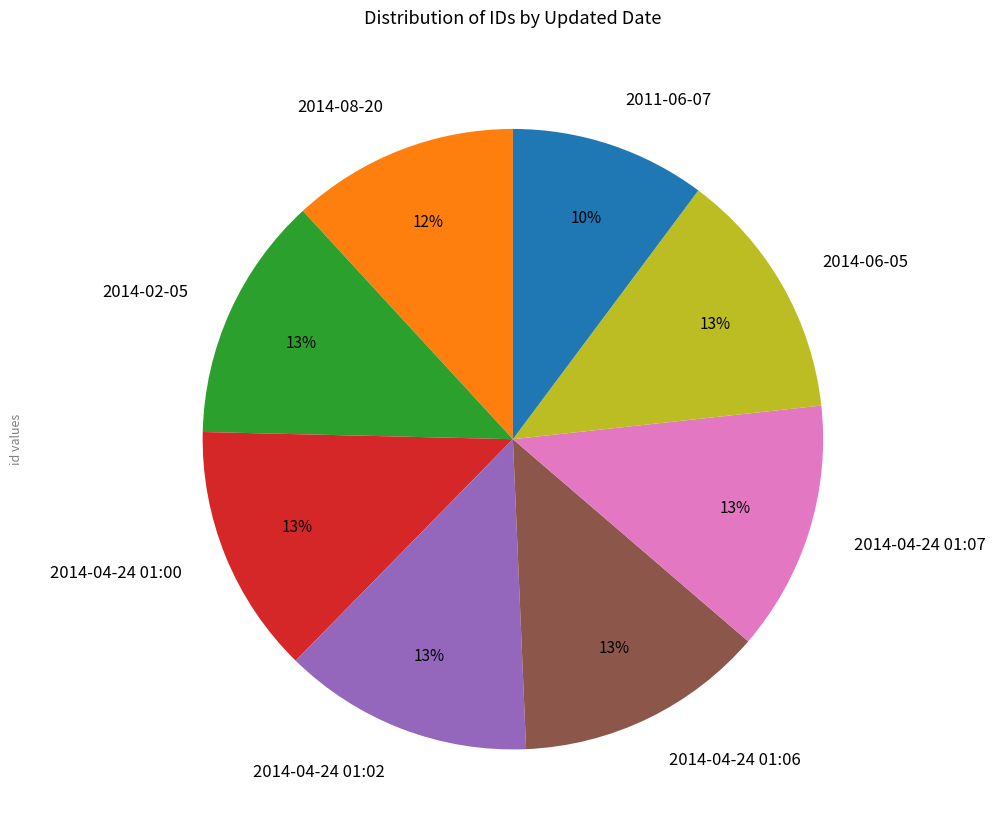

Is the sum of 2014-04-24 01:00 and 2014-04-24 01:06 greater than half?

No